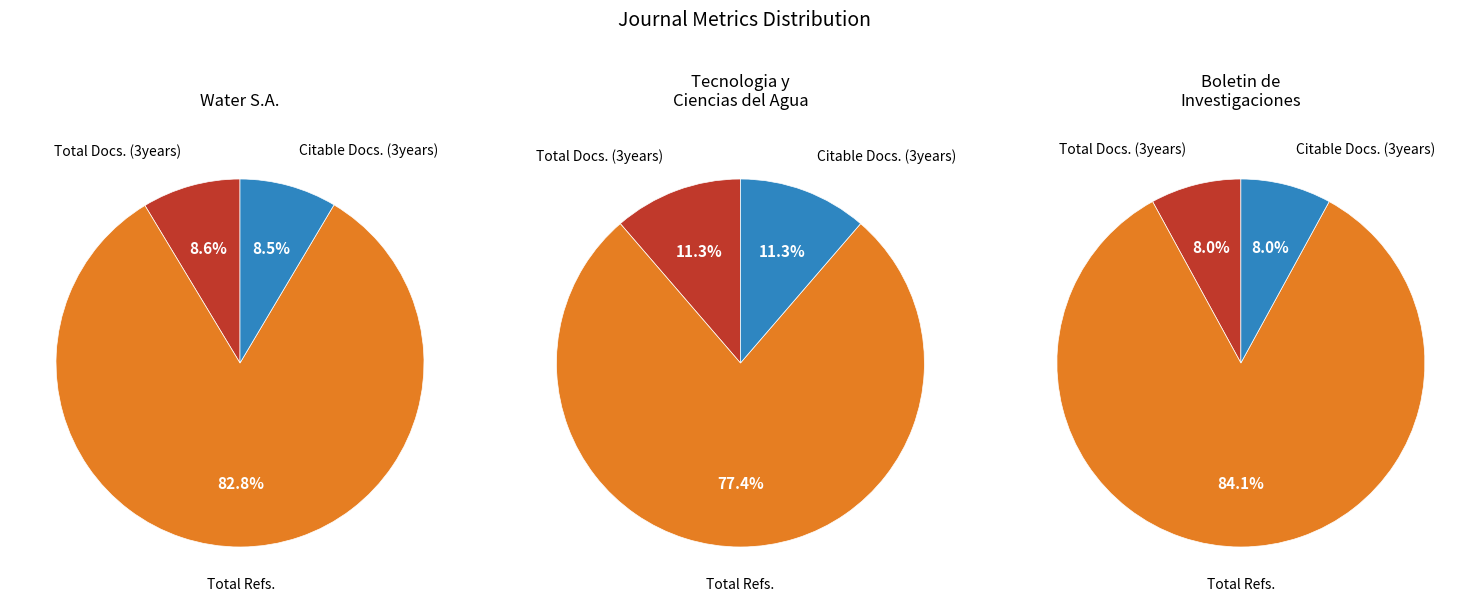

True or false: Total Refs. accounts for 38% of the total.

False